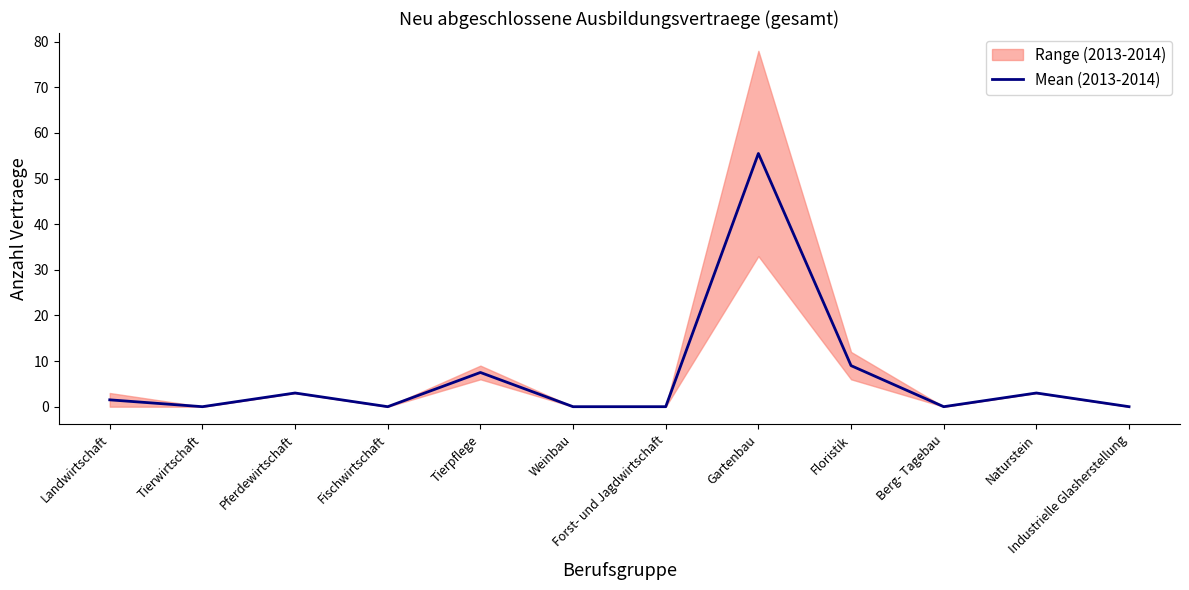

Reading left to right, list all the values displayed in this chart.

1.5	0.0	3.0	0.0	7.5	0.0	0.0	55.5	9.0	0.0	3.0	0.0